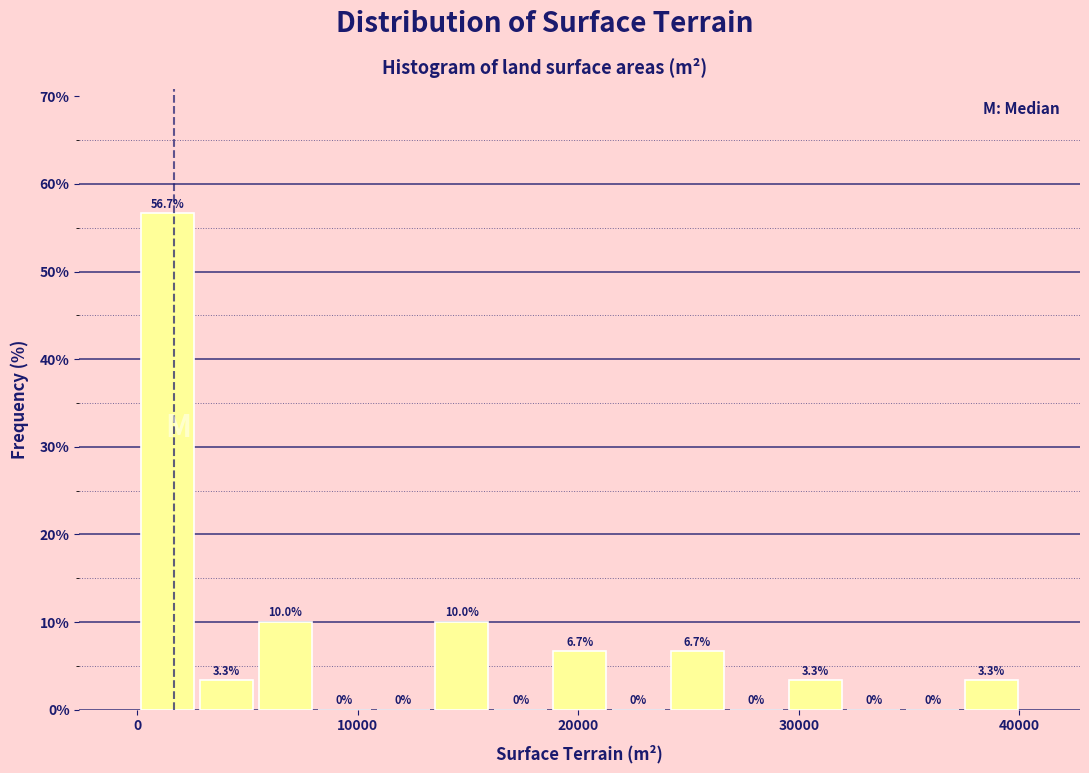

Around what value on the x-axis is the tallest bar? Give the approximate position of its centre, as read against the axis.

1000